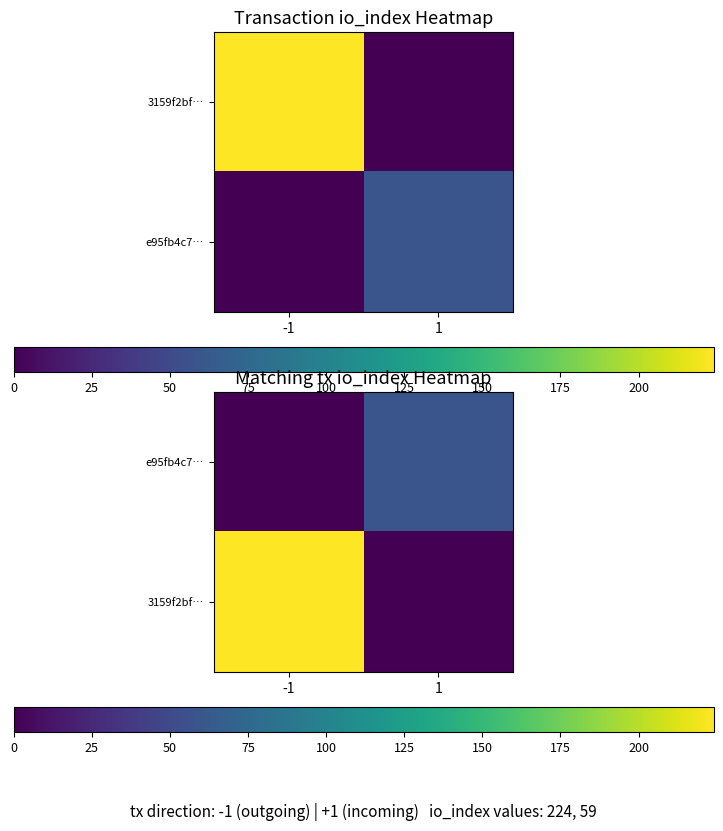

How many 3159f2bf… values are between 0 and 224?

2